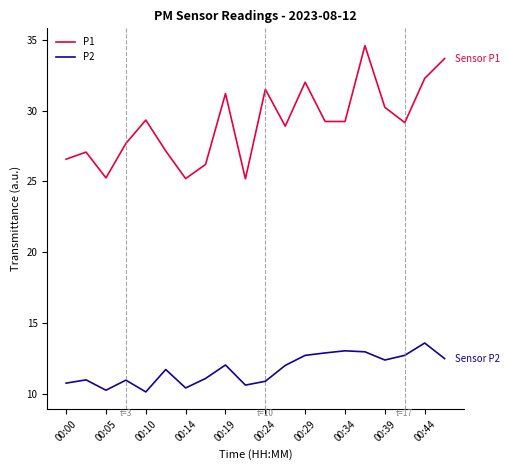

Which series has the largest range (max minus min)?

P1